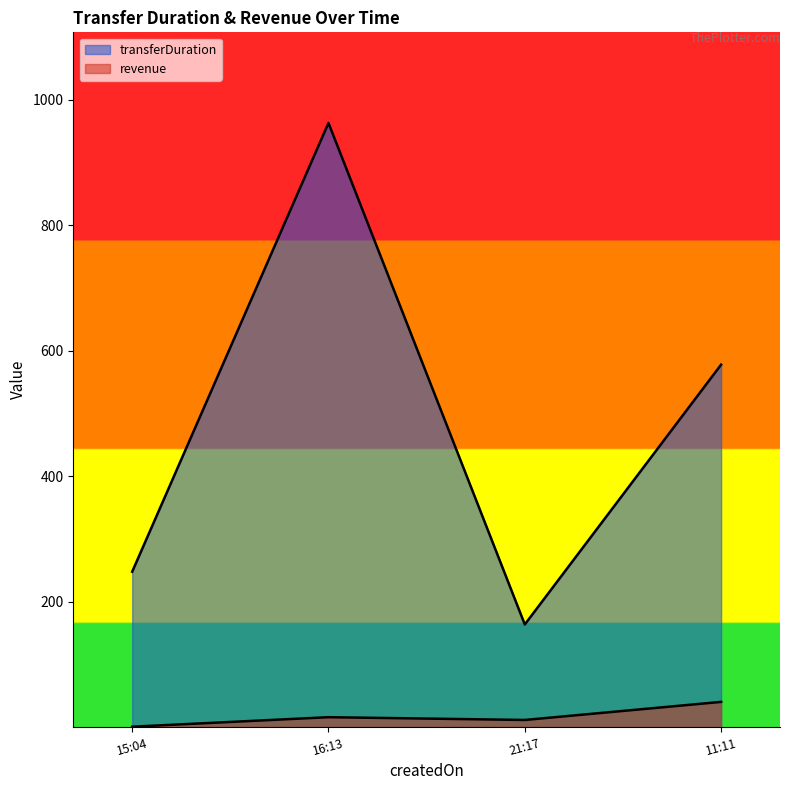

What are all the series names shown in the legend?

transferDuration, revenue